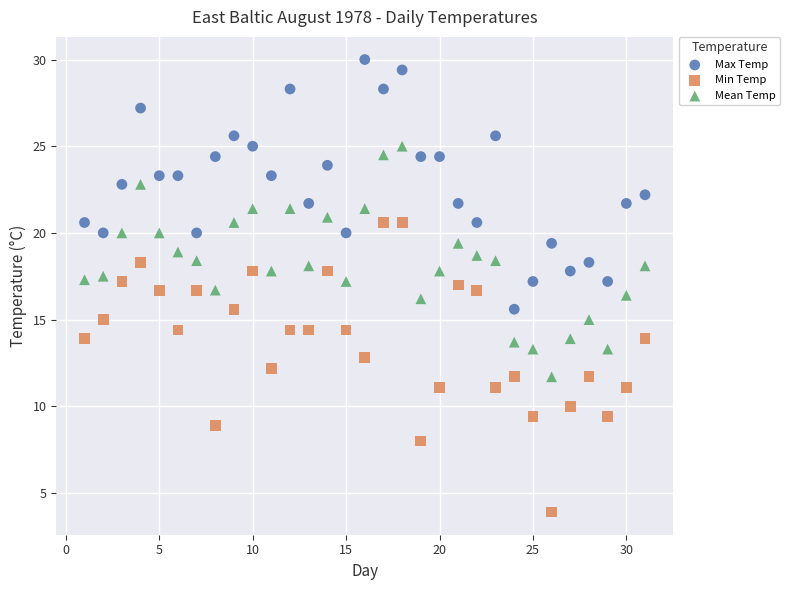

Which series reaches the maximum Y coordinate?

Max Temp